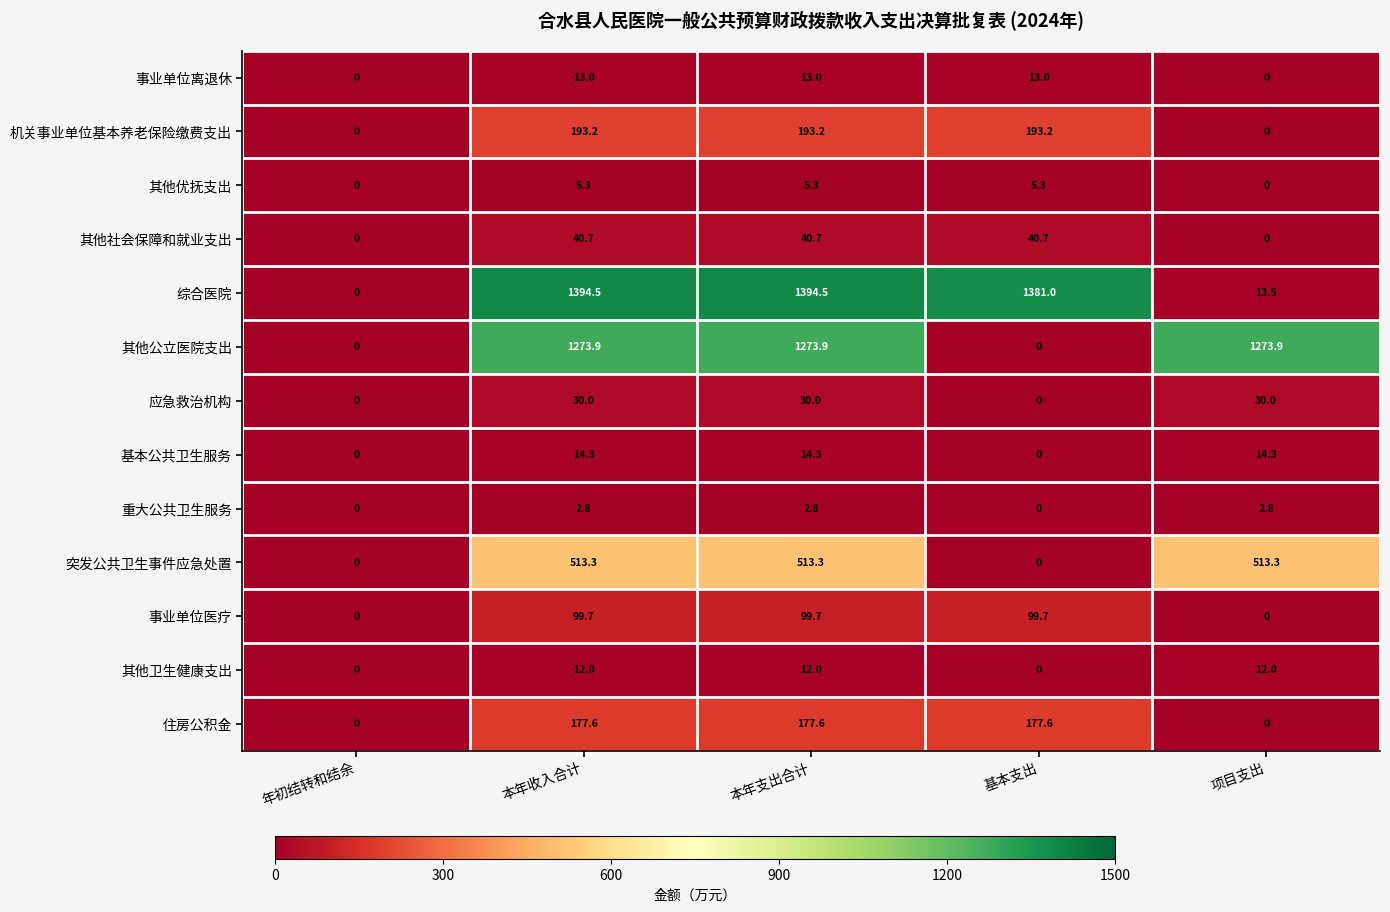

True or false: 事业单位离退休 has a value of 6.1 at 年初结转和结余.

False